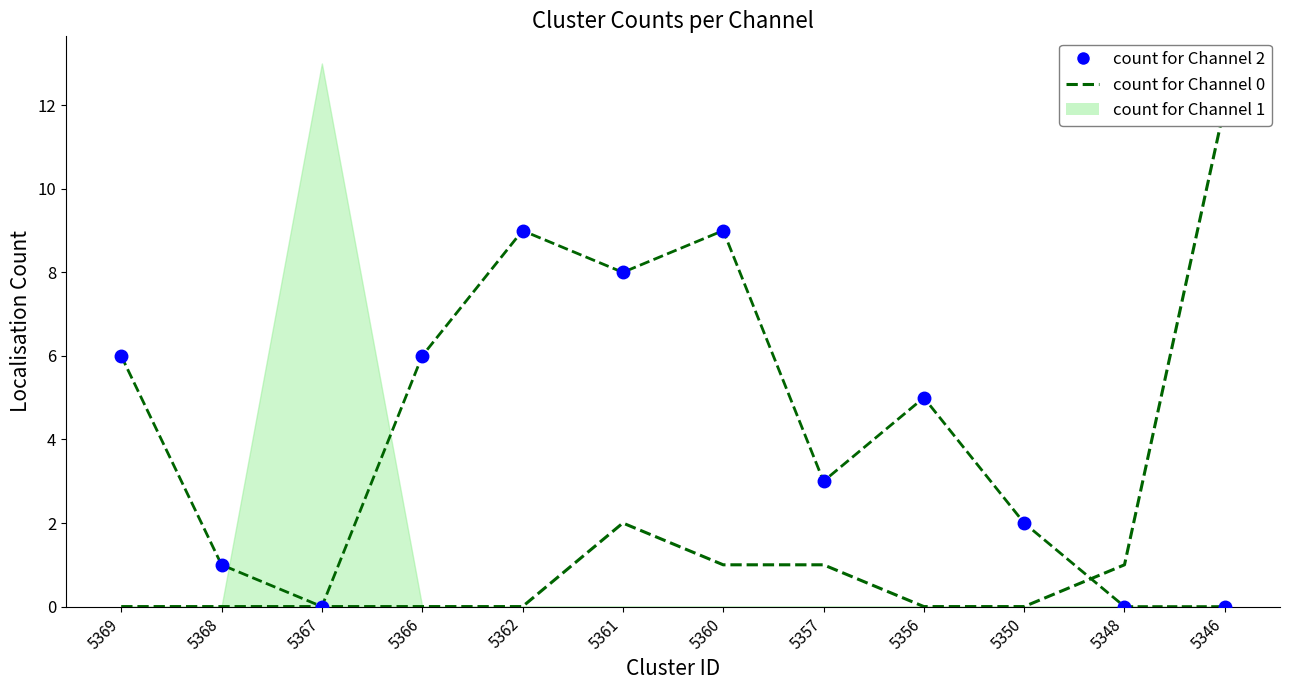

Is it true that count for Channel 2 equals 4 at 5360?

False